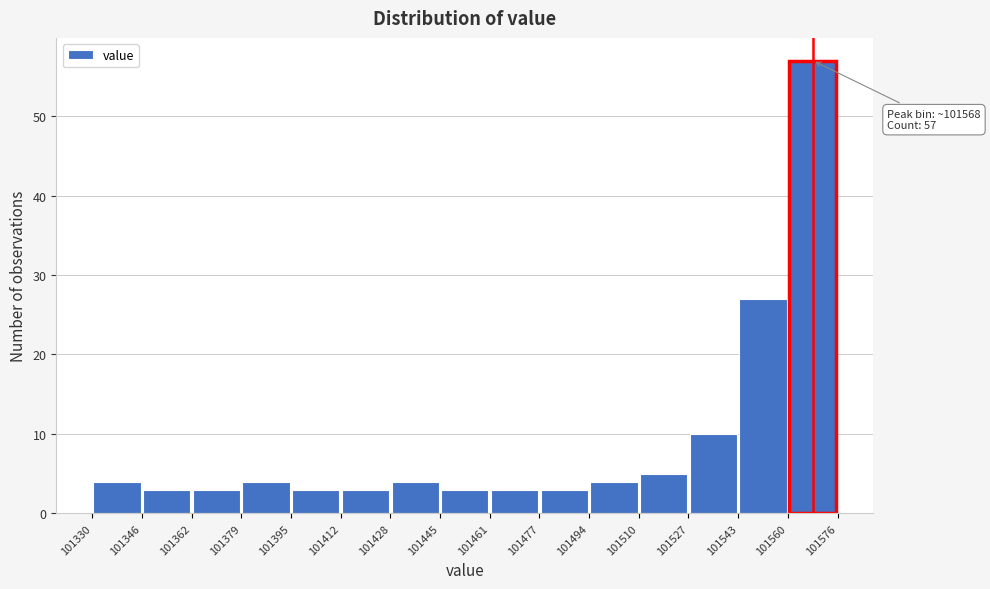

Over which range of the x-axis is the bar tallest?

101560 to 101576